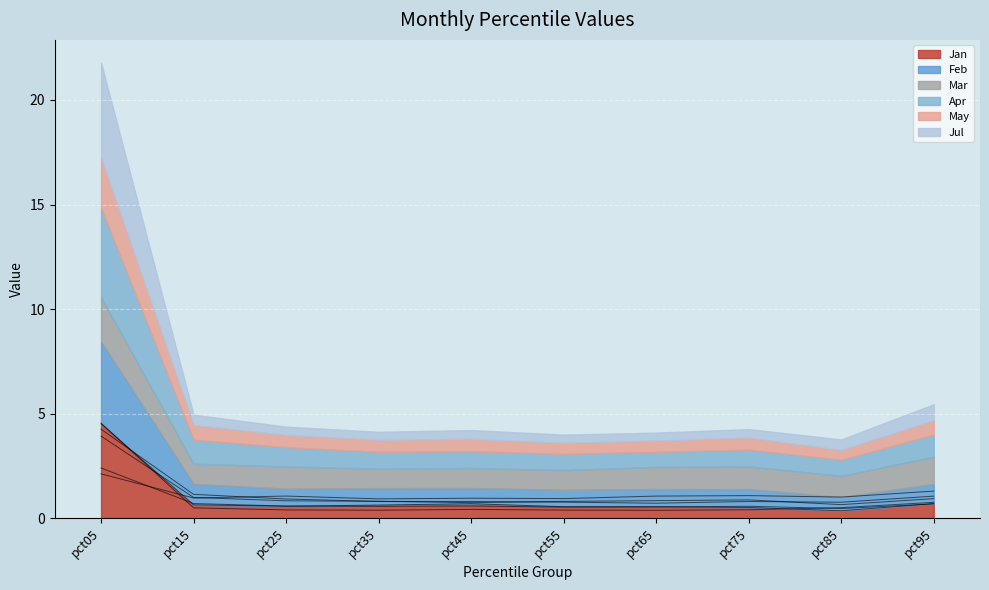

How many lines are shown in the chart?

6